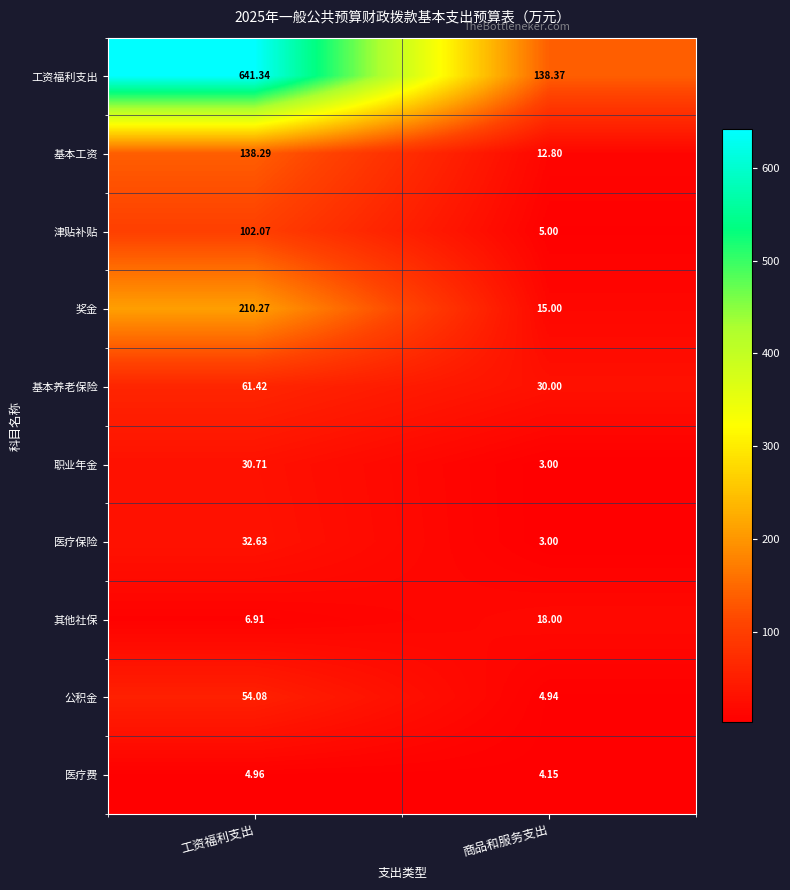

How many categories are shown in the chart?

2